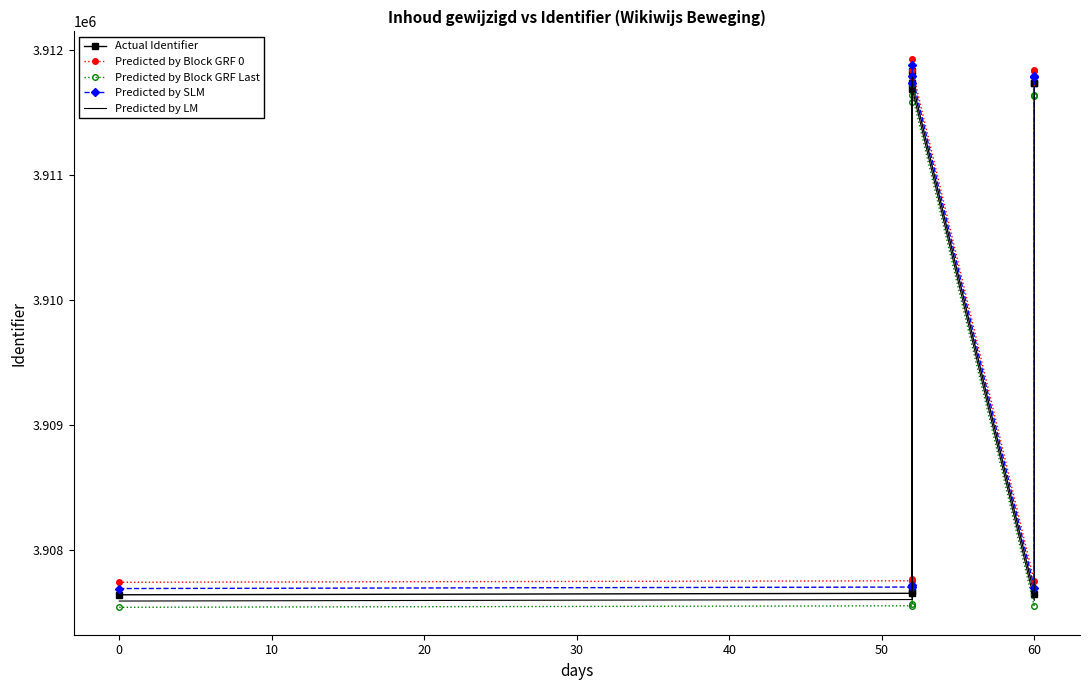

Which series has the largest total across all categories?

Predicted by Block GRF 0